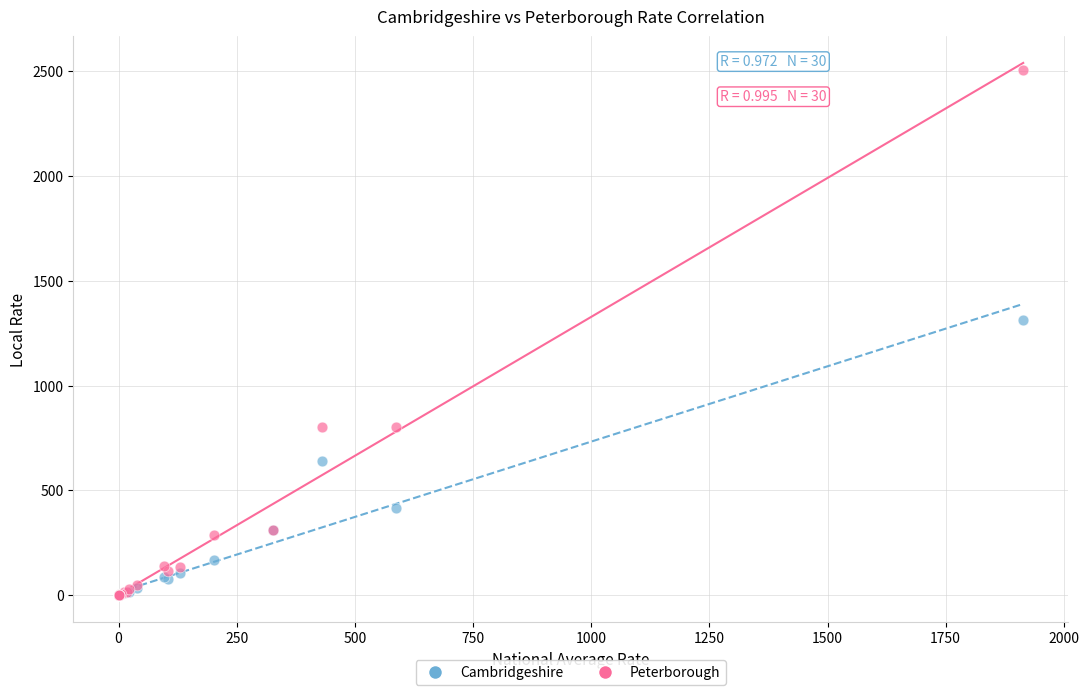

Across all series, what Y value is closest to 1253?

1314.0